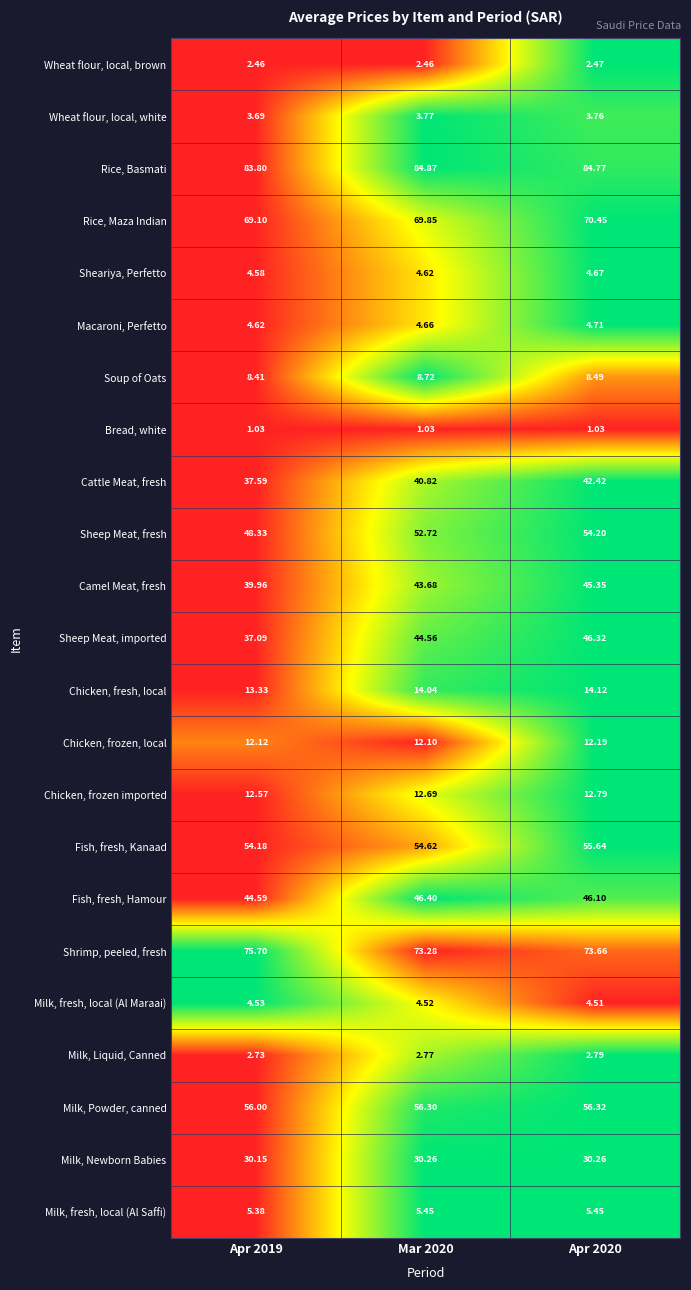

List the series in order of their peak value, highest first.

Rice, Basmati, Shrimp, peeled, fresh, Rice, Maza Indian, Milk, Powder, canned, Fish, fresh, Kanaad, Sheep Meat, fresh, Fish, fresh, Hamour, Sheep Meat, imported, Camel Meat, fresh, Cattle Meat, fresh, Milk, Newborn Babies, Chicken, fresh, local, Chicken, frozen imported, Chicken, frozen, local, Soup of Oats, Milk, fresh, local (Al Saffi), Macaroni, Perfetto, Sheariya, Perfetto, Milk, fresh, local (Al Maraai), Wheat flour, local, white, Milk, Liquid, Canned, Wheat flour, local, brown, Bread, white